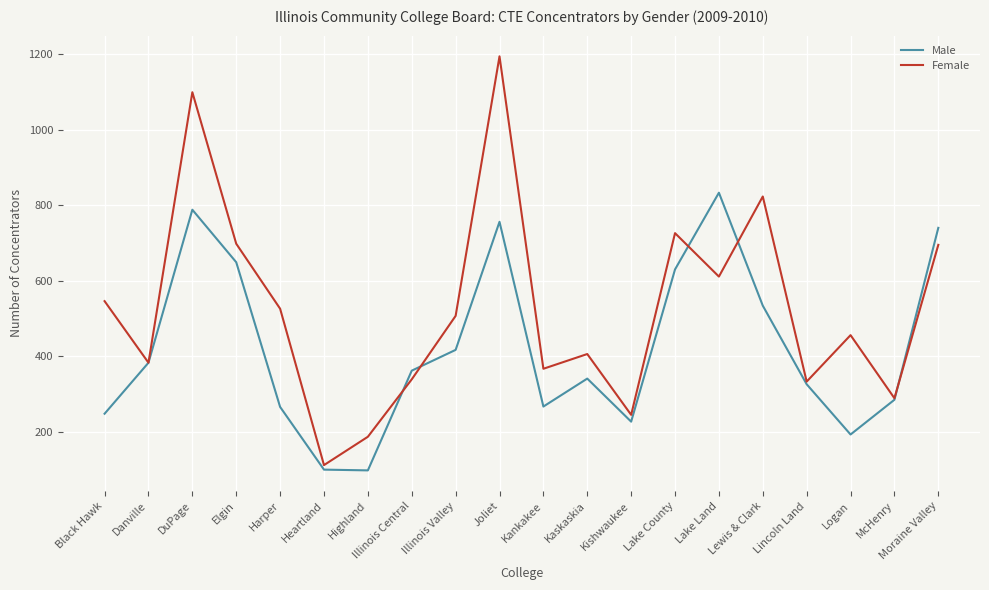

What is the spread (max minus min) of values at Heartland?

12